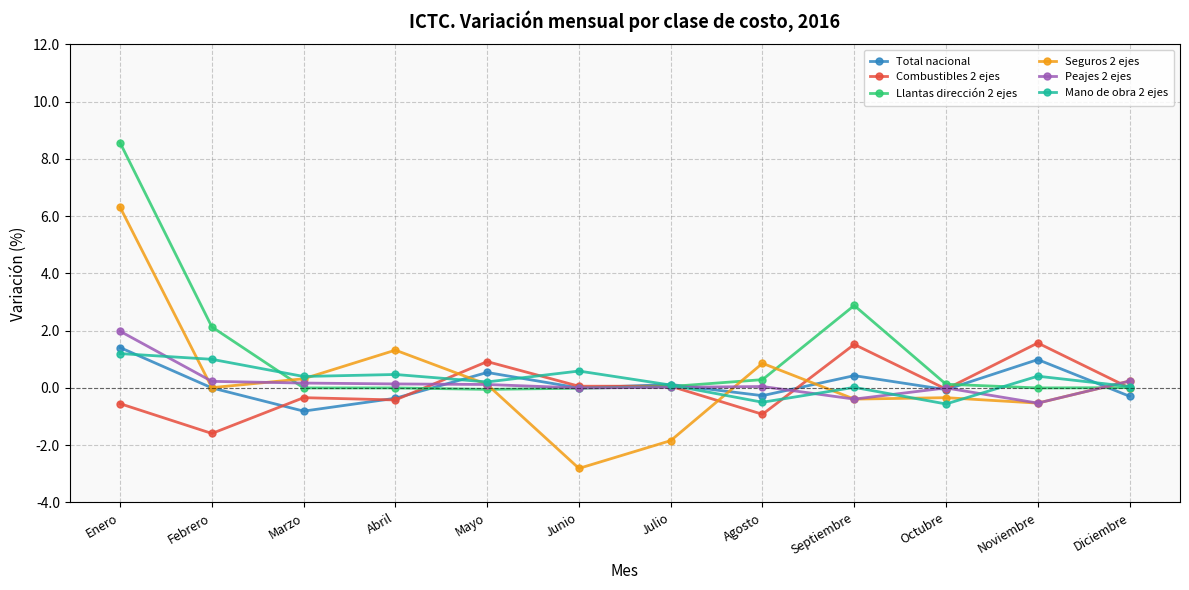

What is the label of the 1st point from the right?

Diciembre